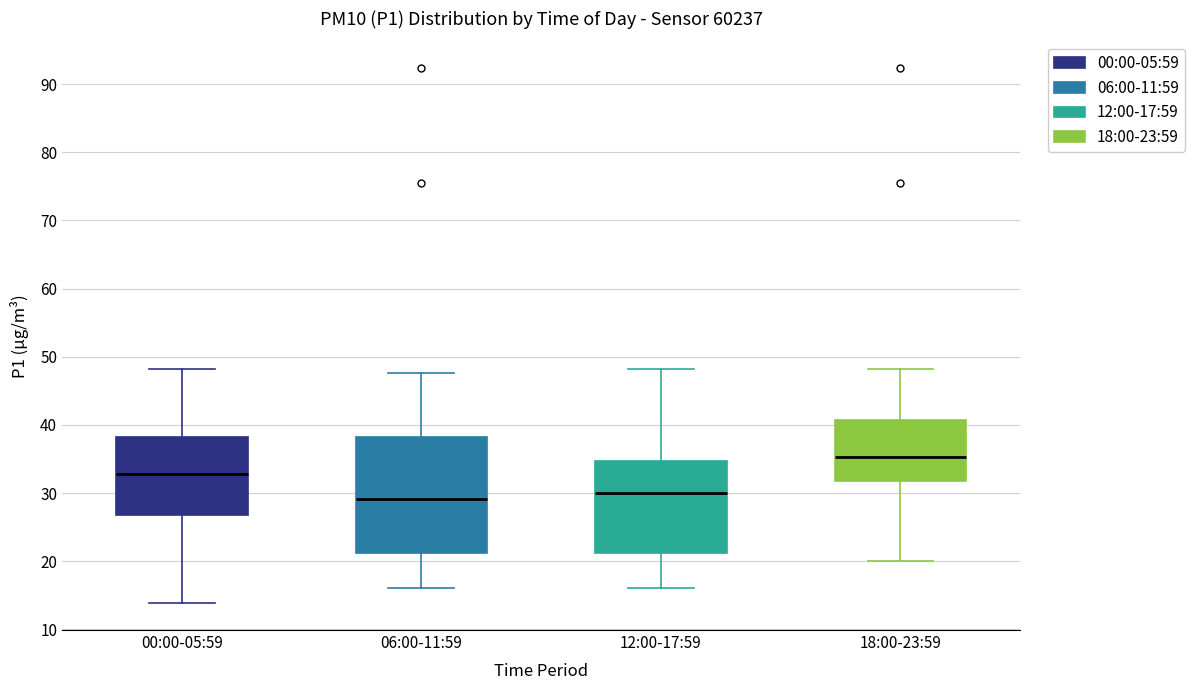

Which box has the highest median line?

18:00-23:59